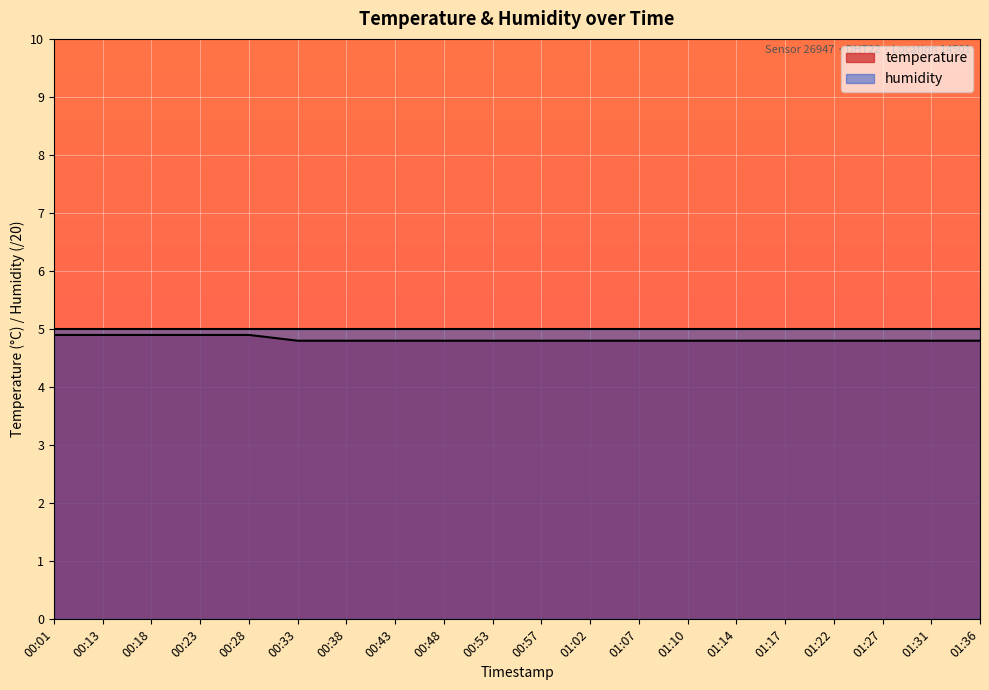

List the labels in order of value, smallest first.

00:33, 00:38, 00:43, 00:48, 00:53, 00:57, 01:02, 01:07, 01:10, 01:14, 01:17, 01:22, 01:27, 01:31, 01:36, 00:01, 00:13, 00:18, 00:23, 00:28